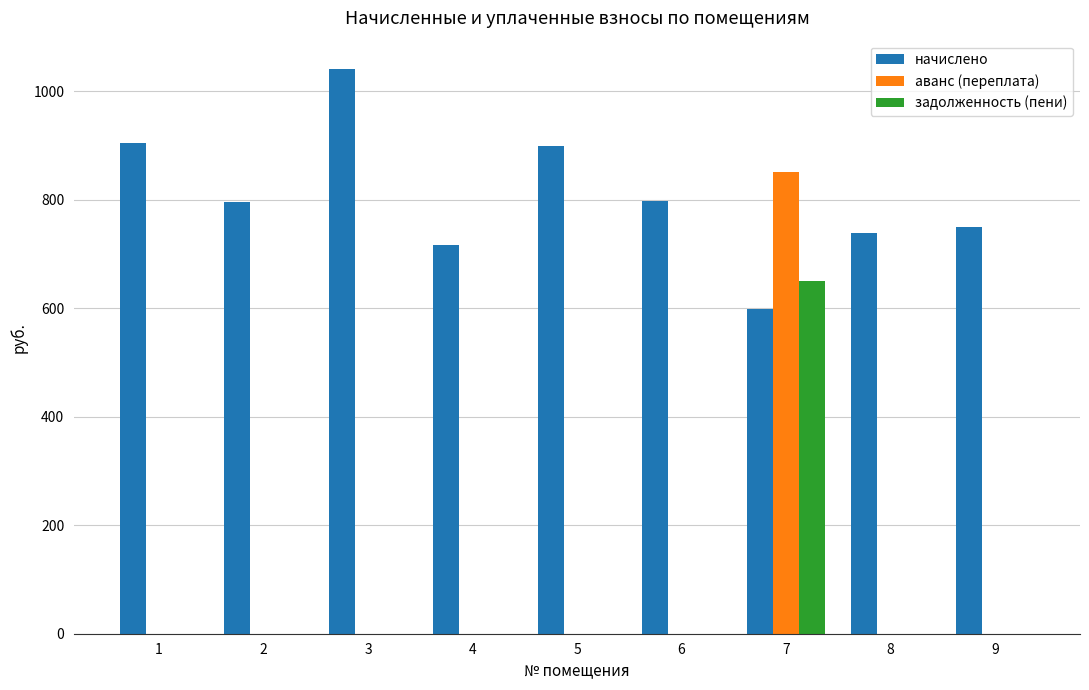

How many distinct data groups are displayed?

3